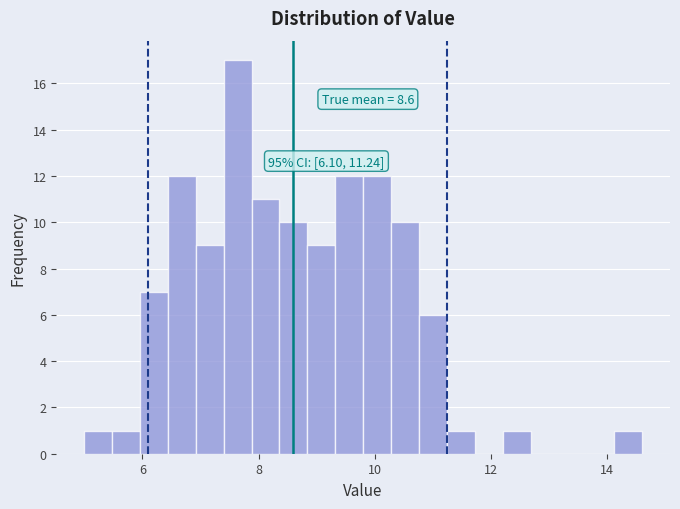

Read against the x-axis, roughly where is the centre of the tallest bar?

7.6